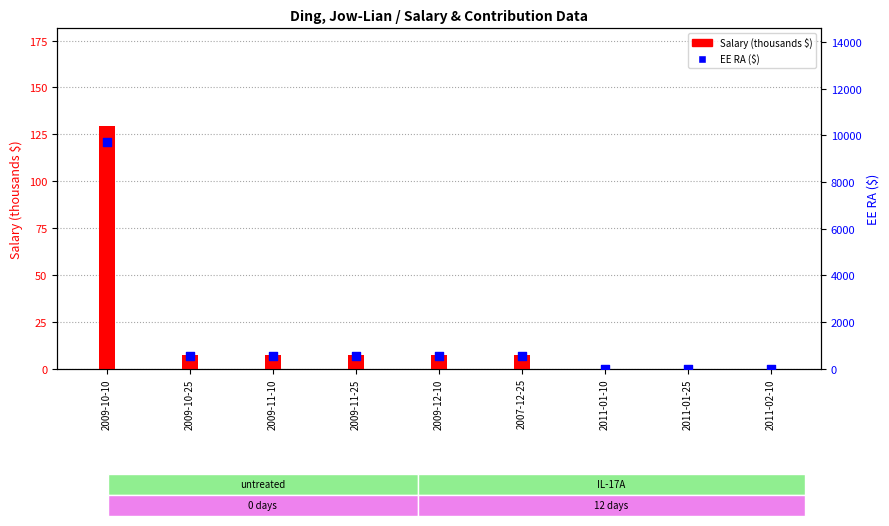

At how many categories does at least one series exceed 7526?

1